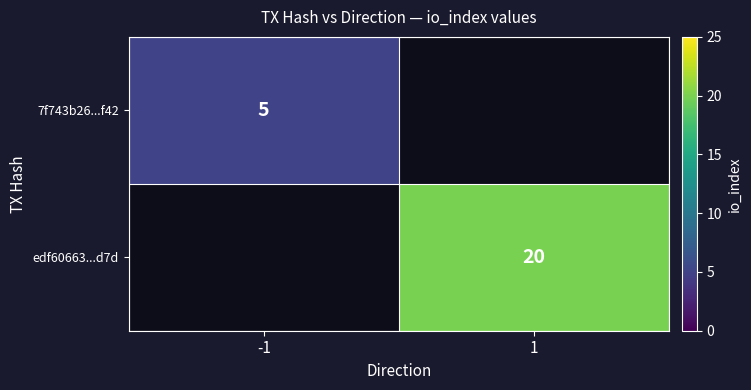

The value of edf60663...d7d at 1 is 20. True or false?

True